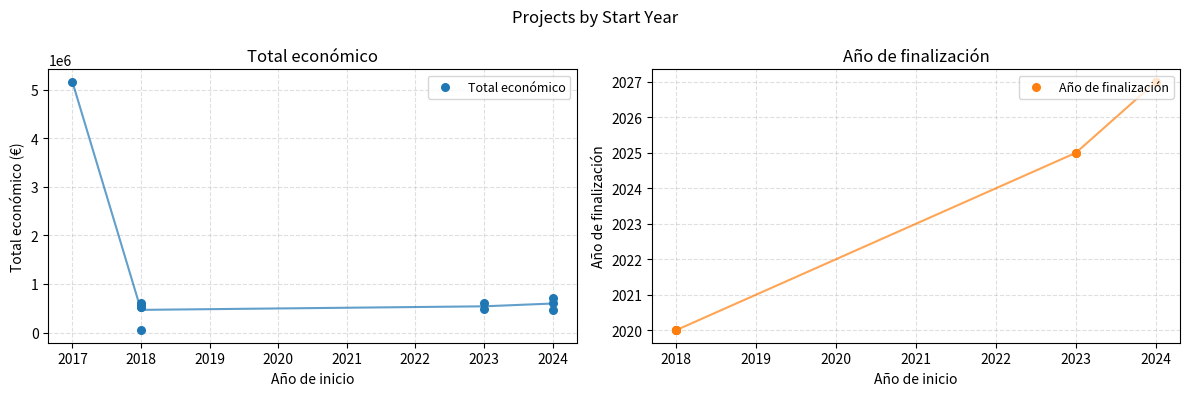

Which has a higher value, 2018 or 2024?

2024